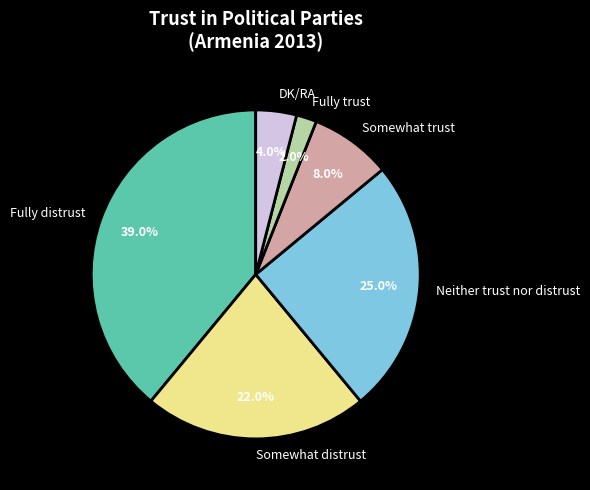

What portion of the pie excludes Fully trust?

98.0%